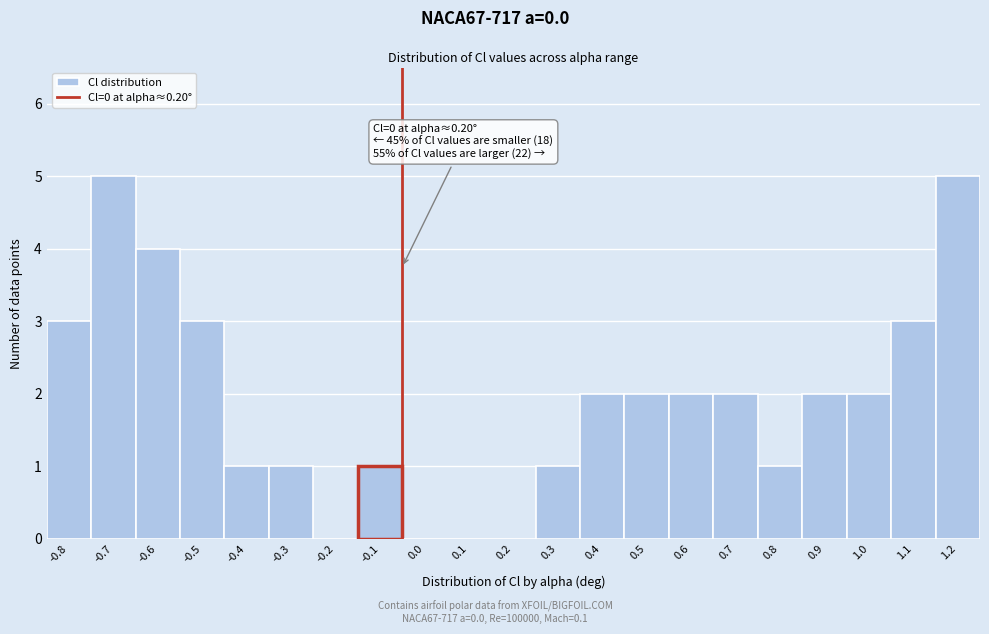

Reading left to right, what are all the values shown in this chart?

-0.8=3	-0.7=5	-0.6=4	-0.5=3	-0.4=1	-0.3=1	-0.2=0	-0.1=1	0.0=0	0.1=0	0.2=0	0.3=1	0.4=2	0.5=2	0.6=2	0.7=2	0.8=1	0.9=2	1.0=2	1.1=3	1.2=5